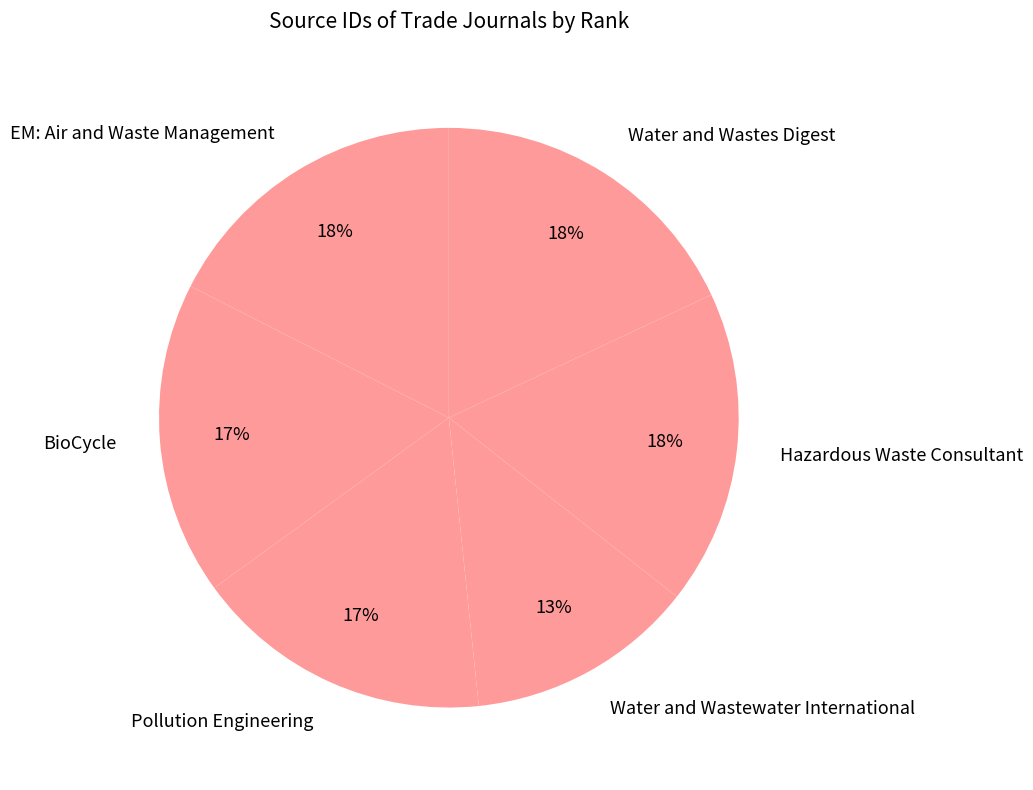

To the nearest percent, what is the difference between the Water and Wastewater International and Pollution Engineering slice percentages?

4%